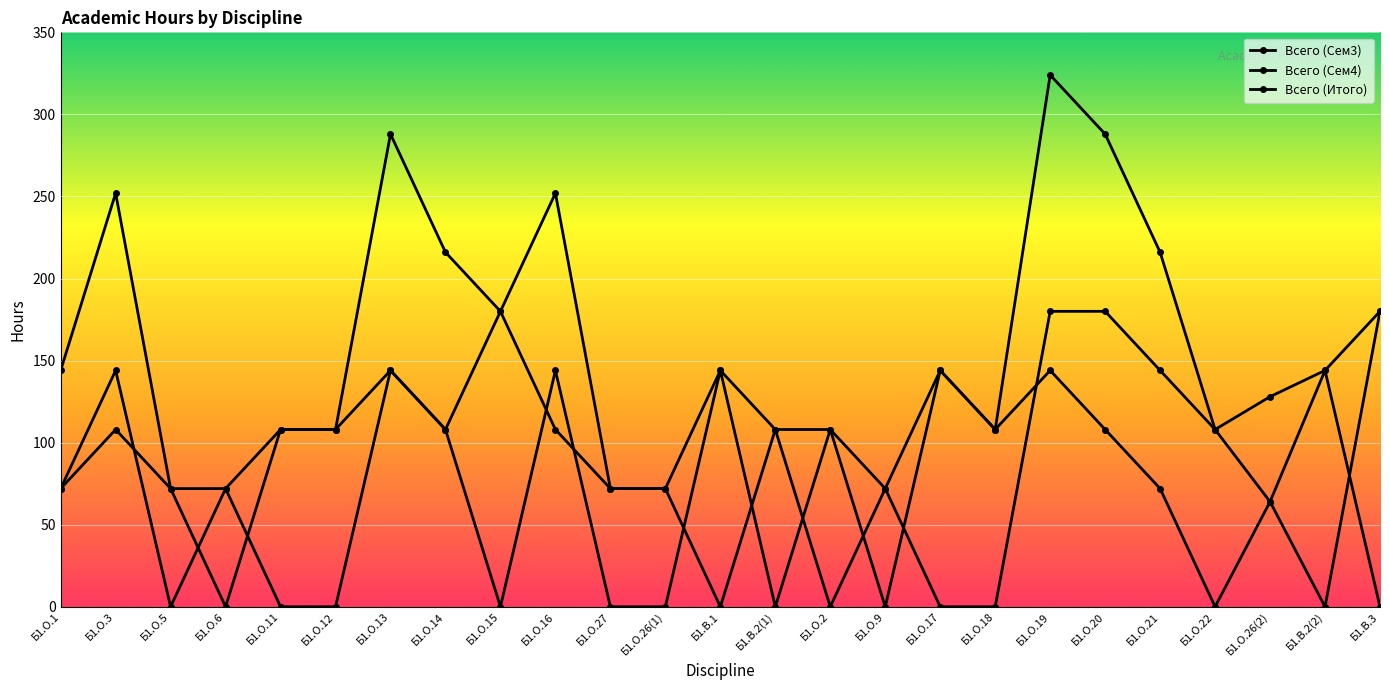

Which has a higher value, Б1.О.1 or Б1.О.9?

Б1.О.1